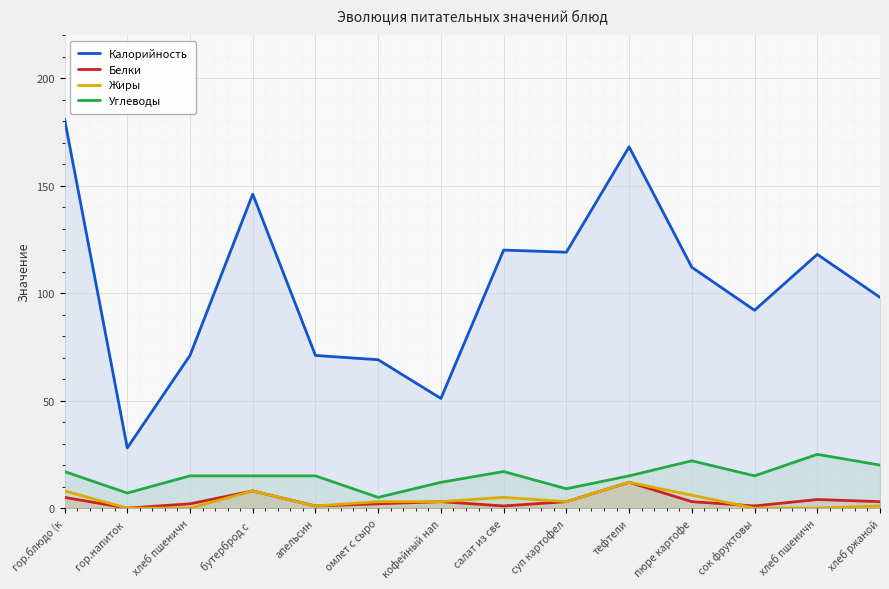

Reading right to left, extract all data points from this chart.

Калорийность: 98	118	92	112	168	119	120	51	69	71	146	71	28	181
Белки: 3	4	1	3	12	3	1	3	2	1	8	2	0	5
Жиры: 1	0	0	6	12	3	5	3	3	1	8	0	0	8
Углеводы: 20	25	15	22	15	9	17	12	5	15	15	15	7	17